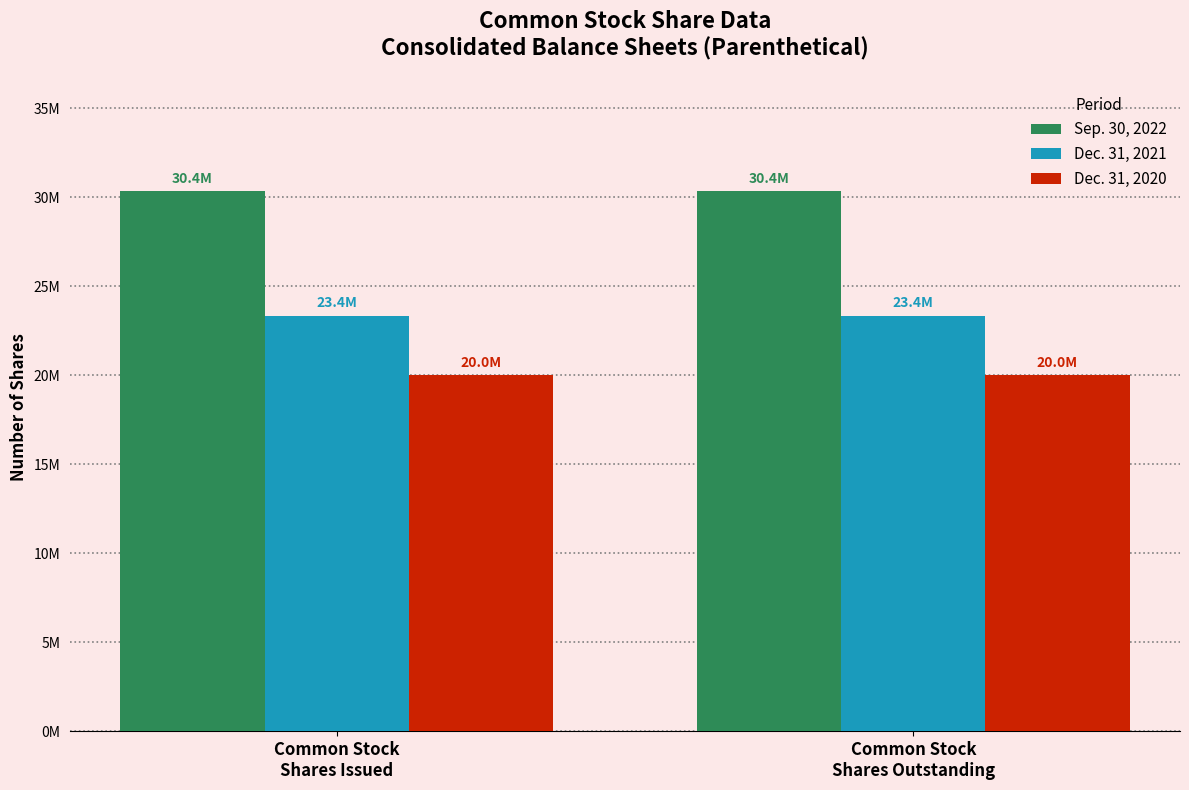

What are all the series names shown in the legend?

Sep. 30, 2022, Dec. 31, 2021, Dec. 31, 2020